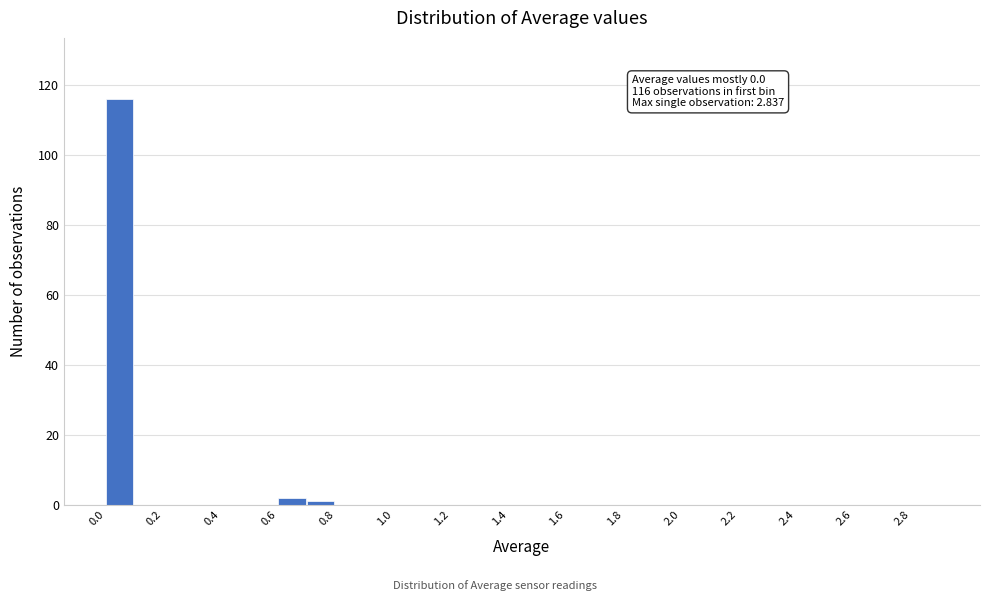

Which range on the x-axis has the tallest bar?

0.0 to 0.1